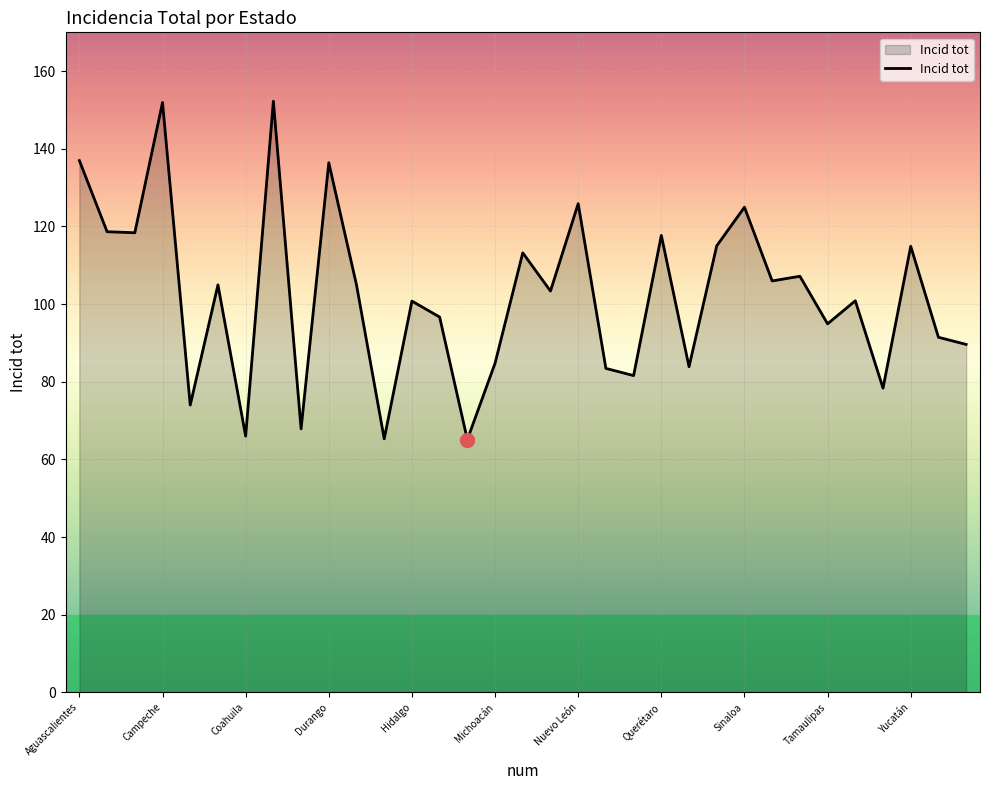

What is the minimum value shown in the chart?

65.1